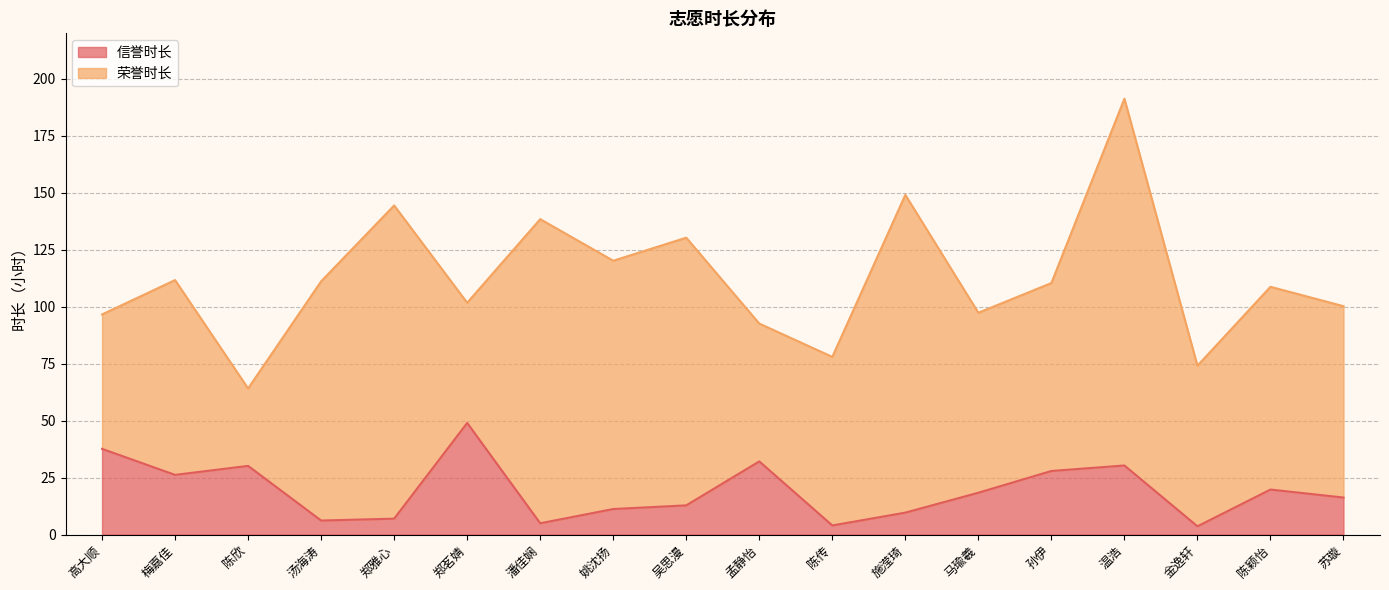

How many points are lower than both their immediate neighbors (excluding endpoints)?

5